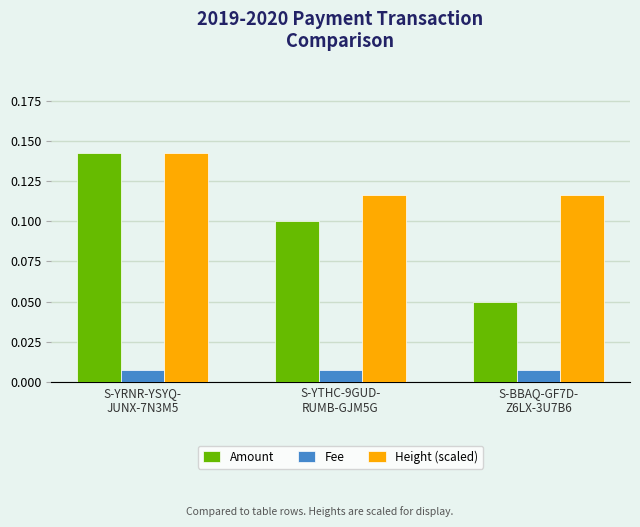

What position from the right is S-BBAQ-GF7D-
Z6LX-3U7B6?

1